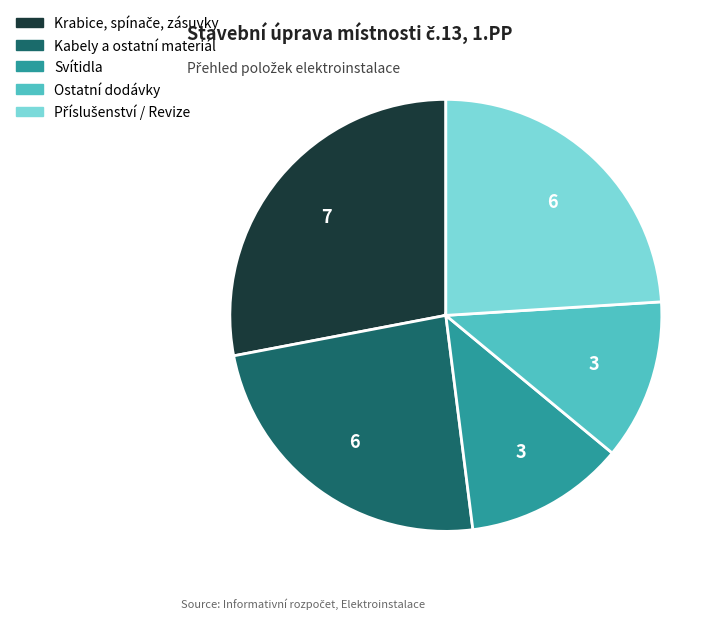

True or false: Svítidla accounts for 12% of the total.

True